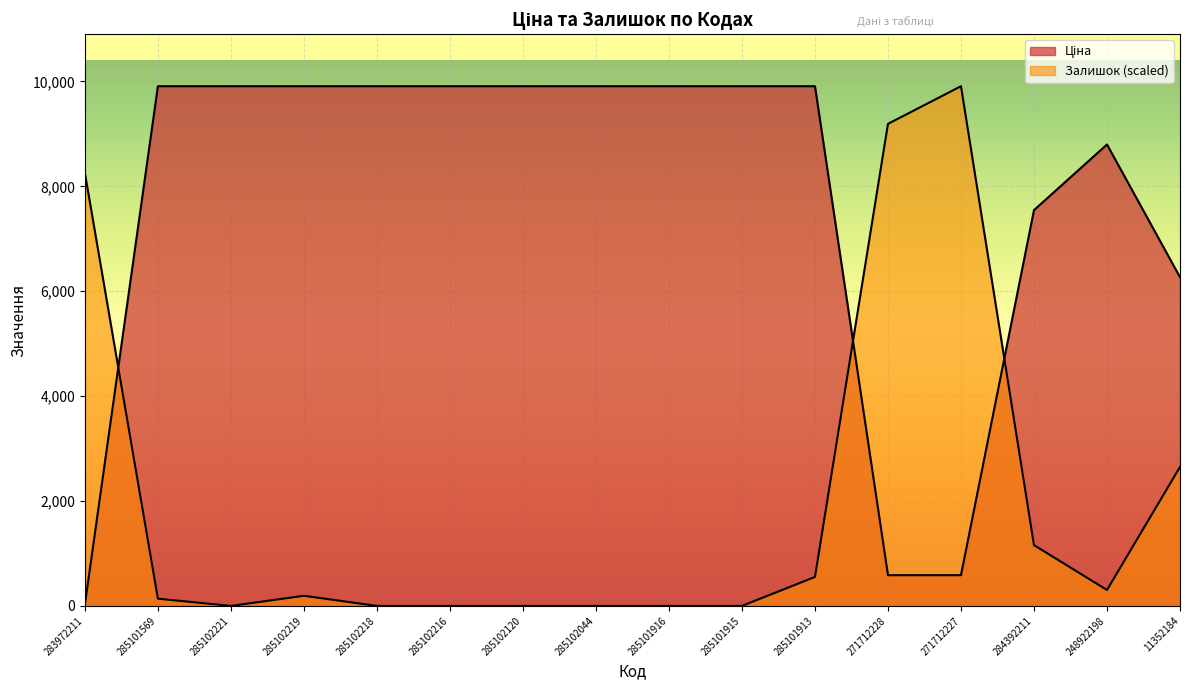

The value of Залишок at 285102221 is -4372.0. True or false?

False